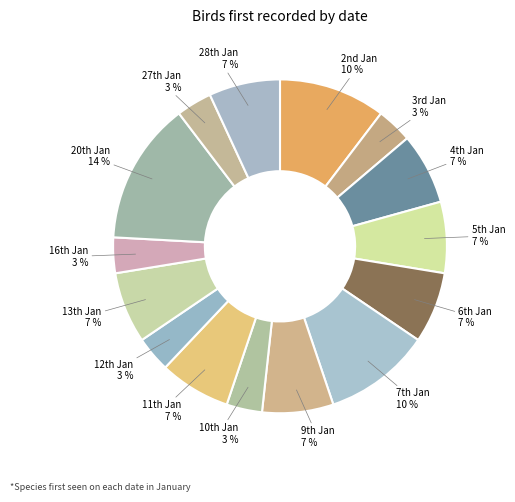

Which slice is the largest?

20th Jan